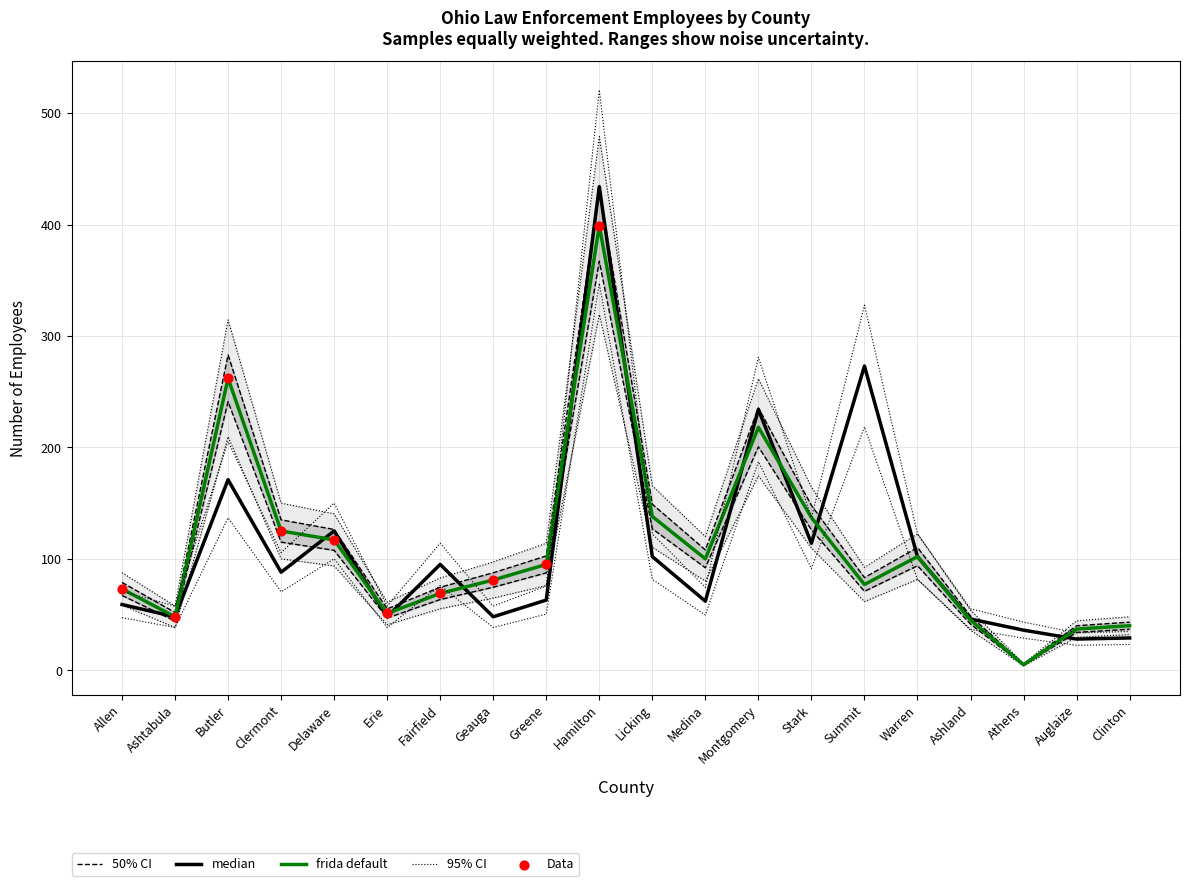

Is the value of Total civilians at Stark greater than the value of Total officers at Greene?

Yes